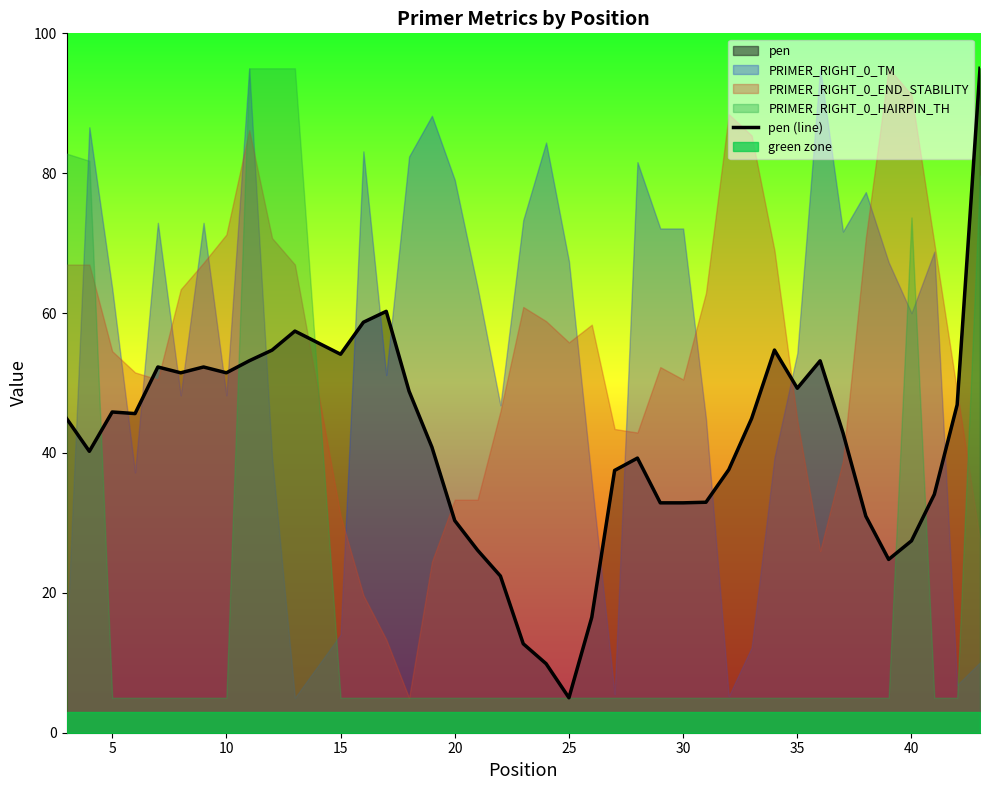

True or false: pen (line) has a value of 51.5 at 10.

True